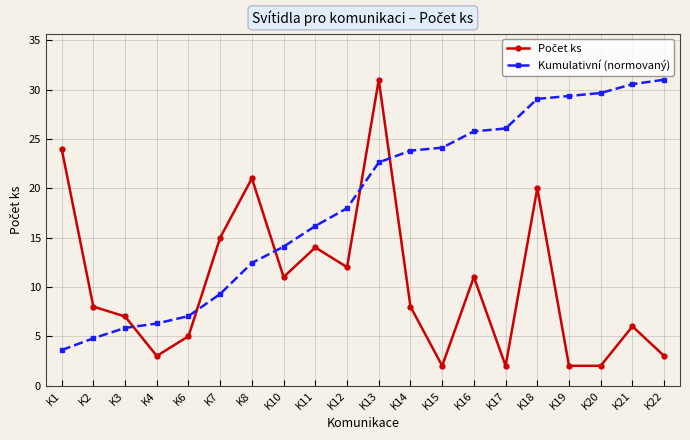

Does the chart display data point markers on the line(s)?

Yes